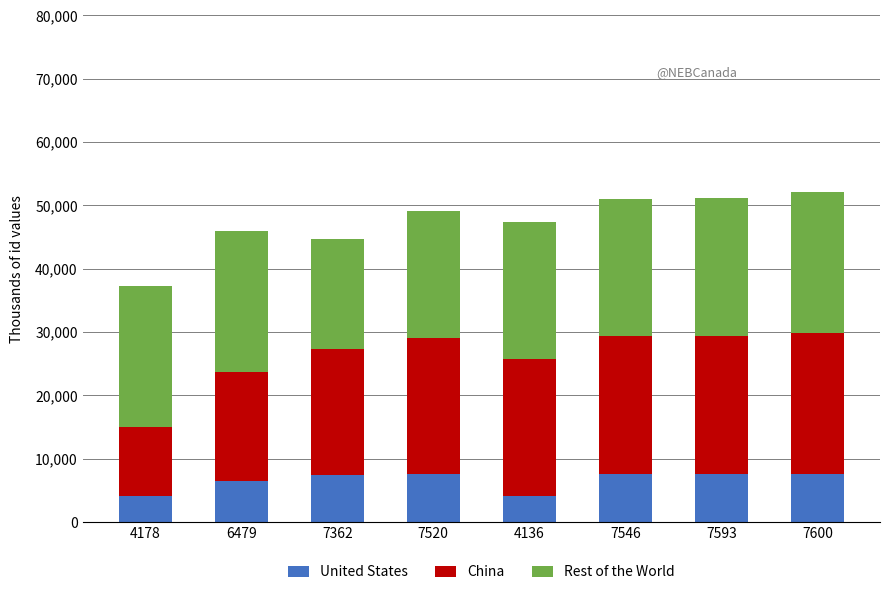

What value does the United States series have at 4178, to the nearest 10?

4180